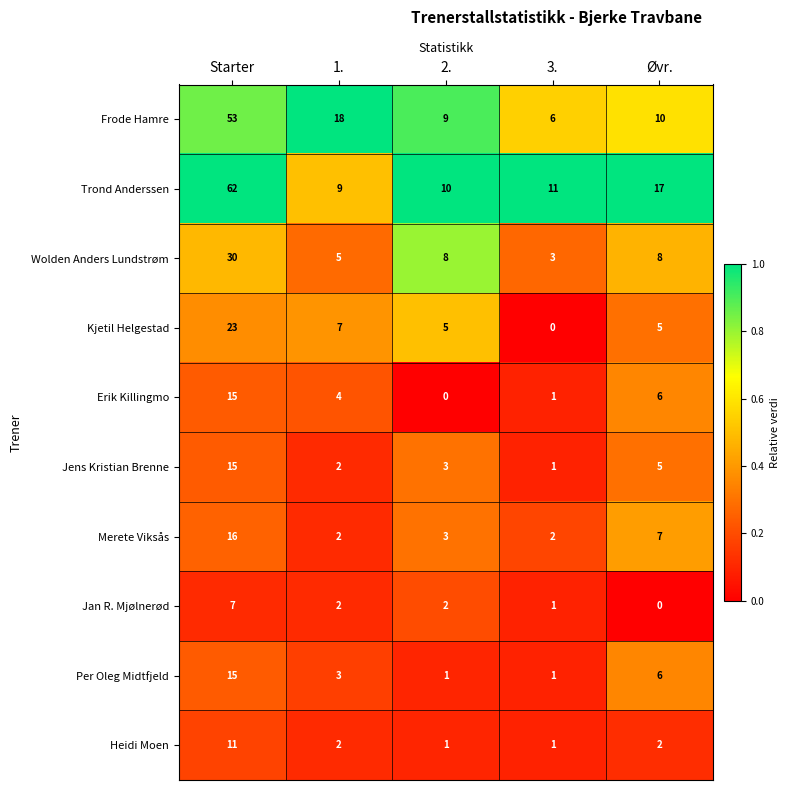

What is the difference between the maximum and minimum values in the Trond Anderssen series?

53